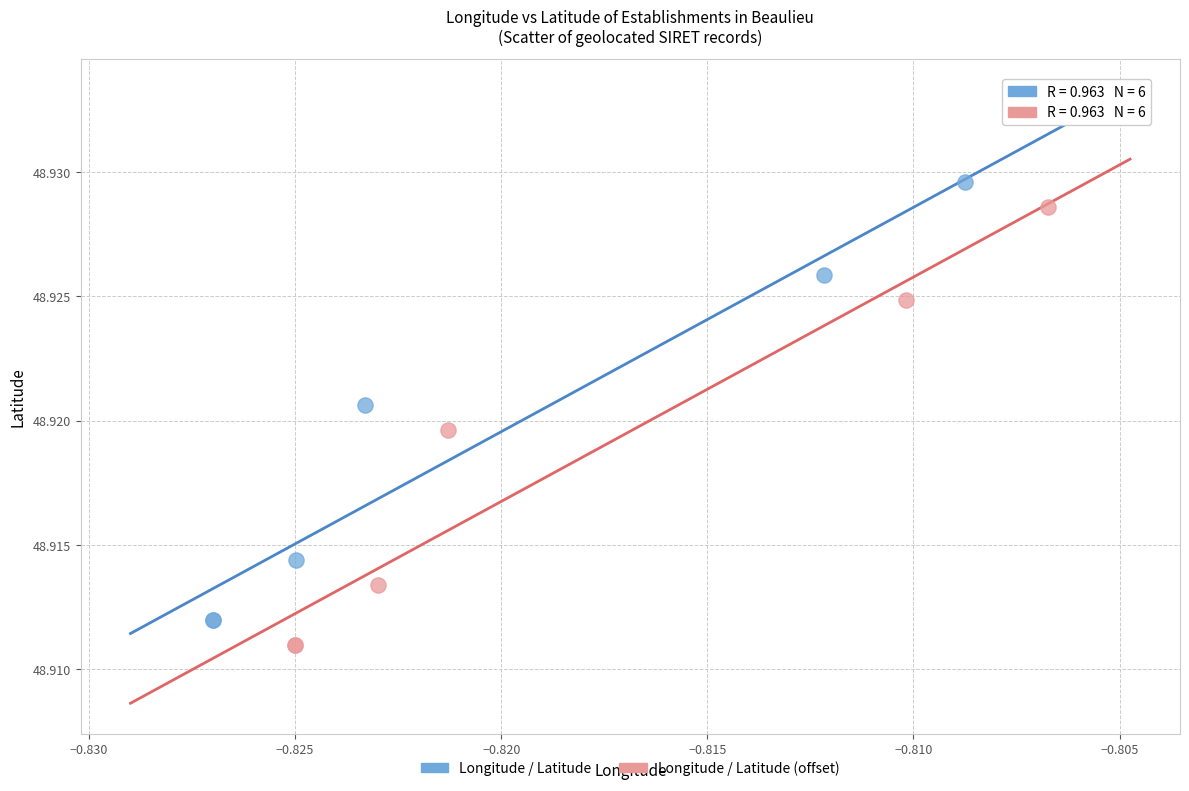

Which series reaches the maximum Y coordinate?

Longitude / Latitude